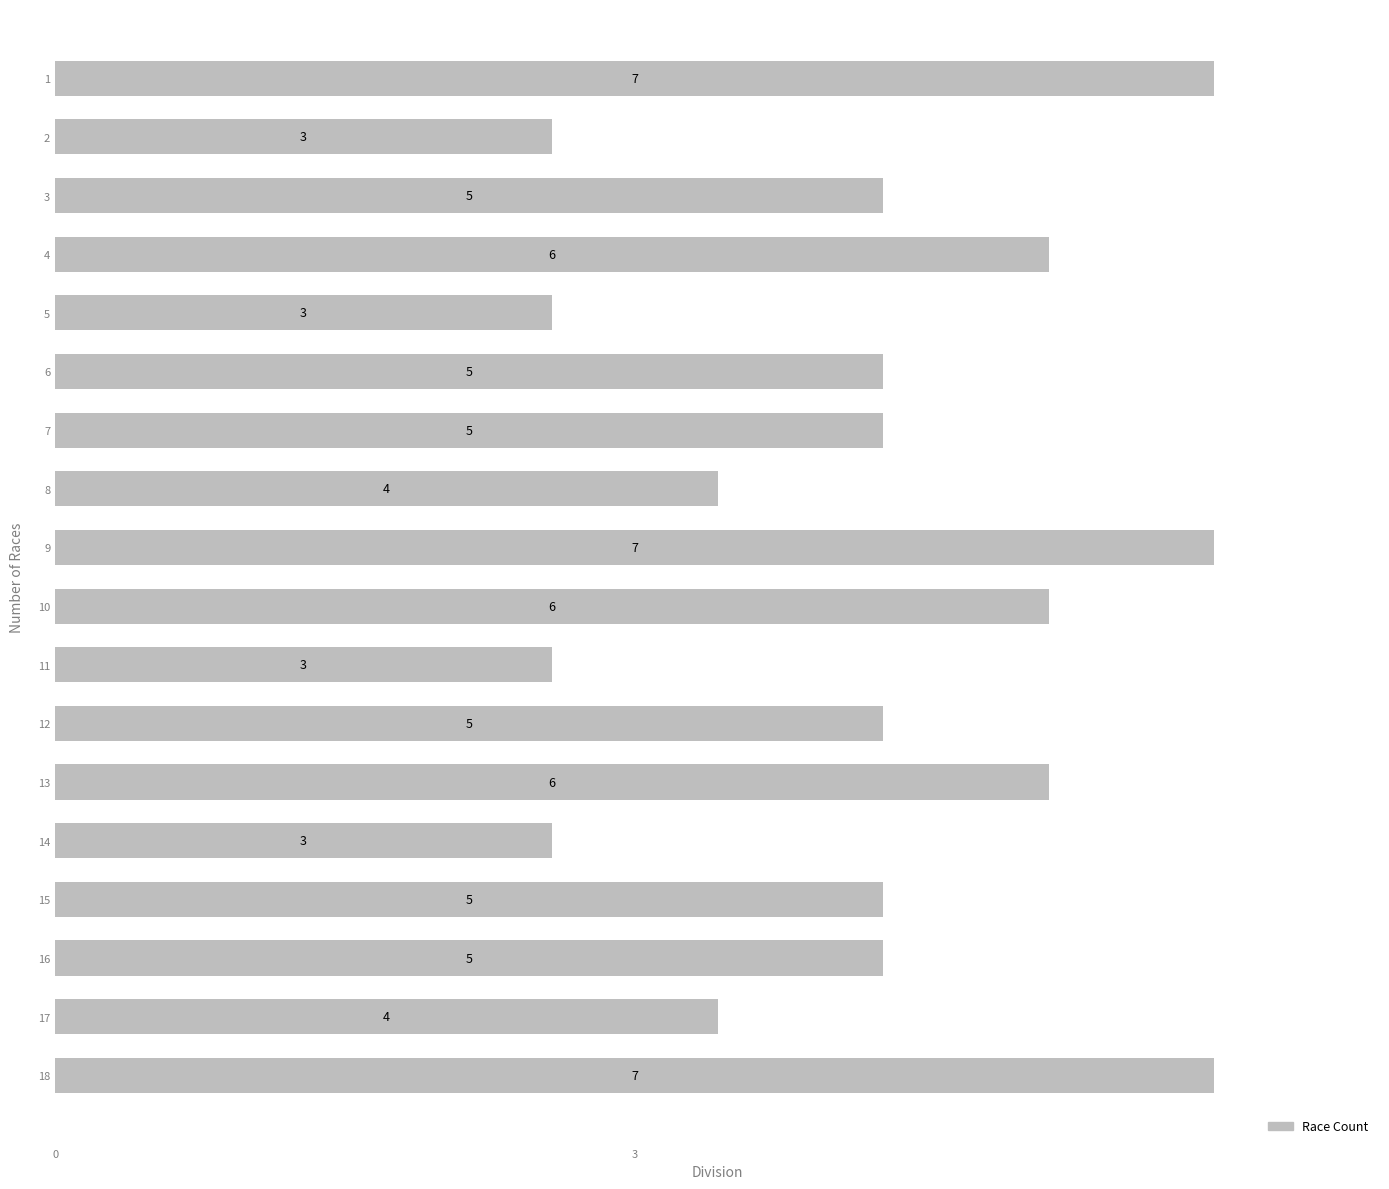

Is it true that the value at 10 is 4?

False